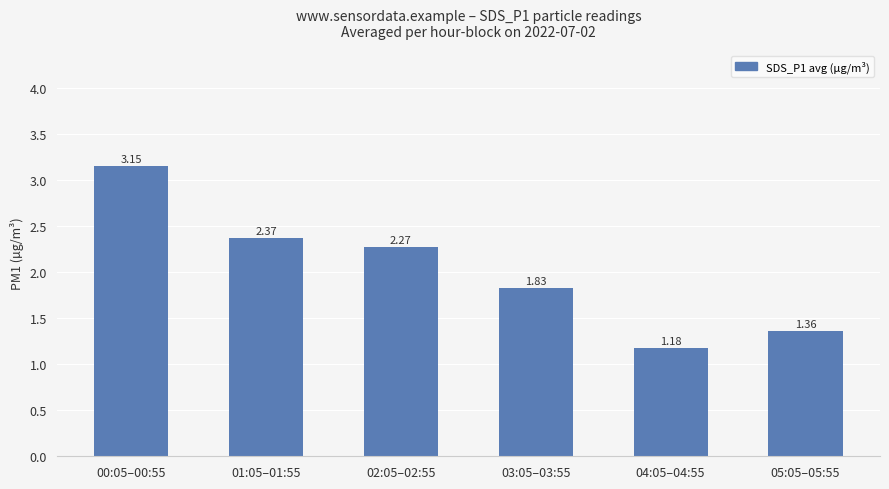

Which category has the lowest value across all series?

04:05–04:55